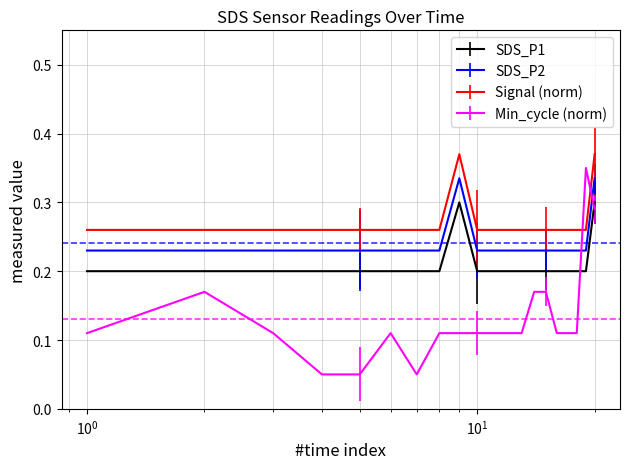

Count the Min_cycle (norm) values in the range 0 to 1.

20